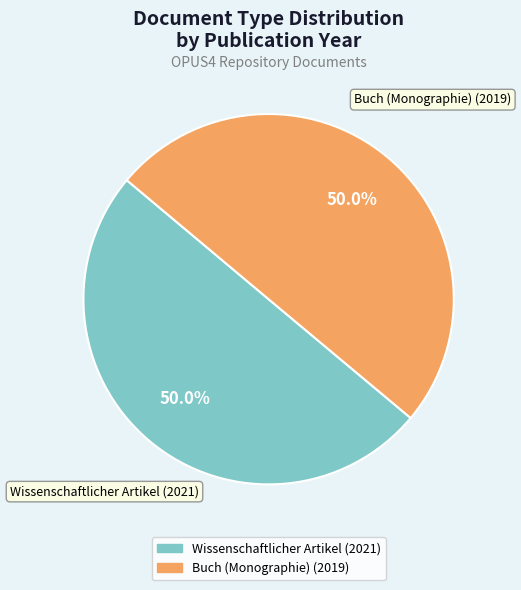

Approximately how many times larger is the value at Wissenschaftlicher Artikel (2021) compared to Buch (Monographie) (2019)?

1.0